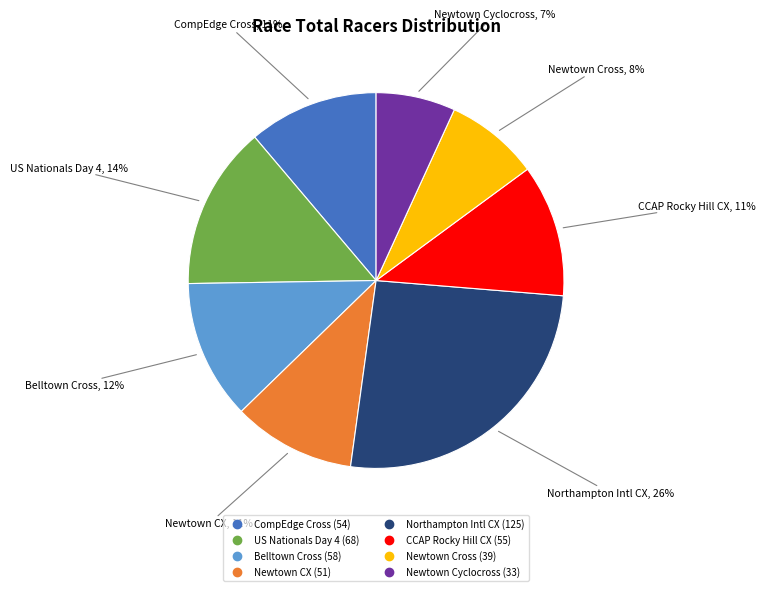

To the nearest percent, what is the average slice percentage?

12%